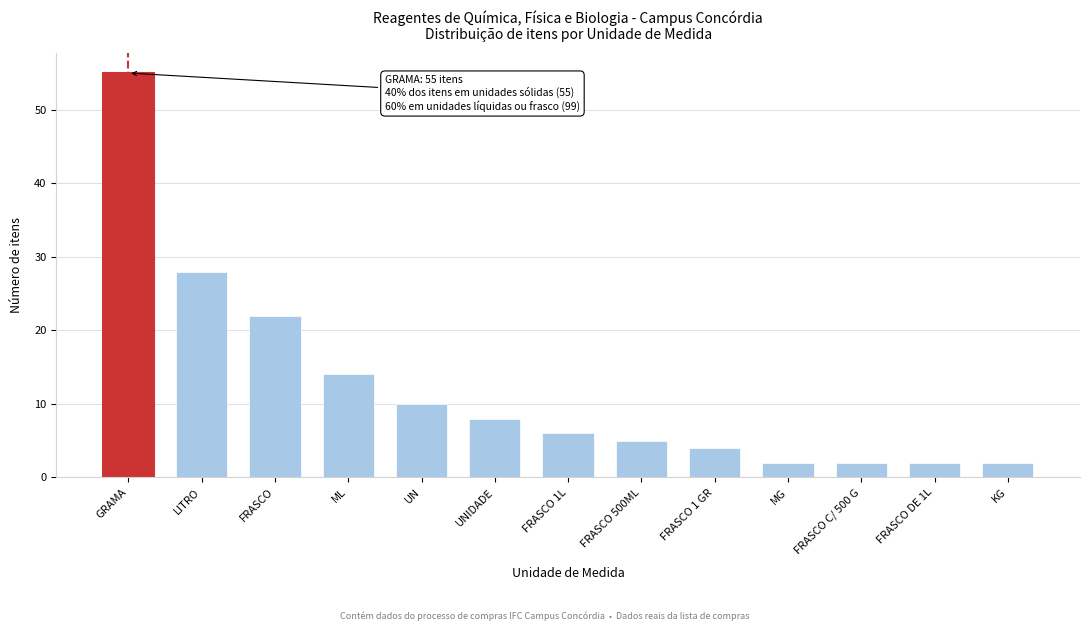

Reading left to right, list all the values displayed in this chart.

GRAMA=55	LITRO=28	FRASCO=22	ML=14	UN=10	UNIDADE=8	FRASCO 1L=6	FRASCO 500ML=5	FRASCO 1 GR=4	MG=2	FRASCO C/ 500 G=2	FRASCO DE 1L=2	KG=2